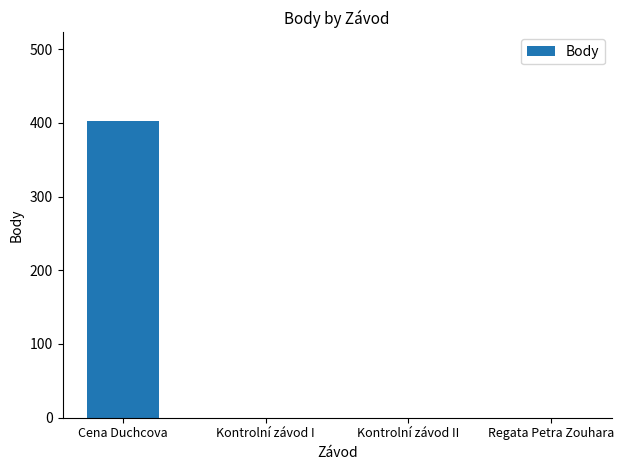

Reading left to right, what are all the values shown in this chart?

Cena Duchcova=402	Kontrolní závod I=0	Kontrolní závod II=0	Regata Petra Zouhara=0